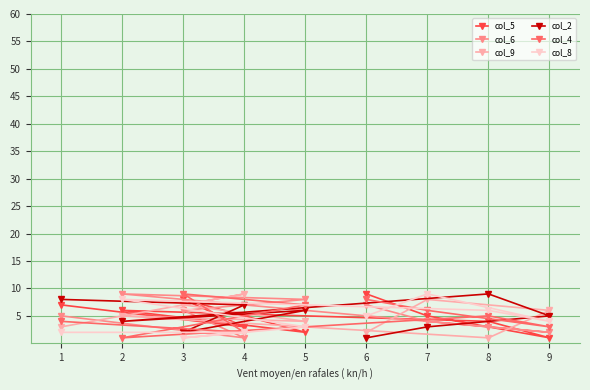

At which category does the chart reach its peak across all series?

6